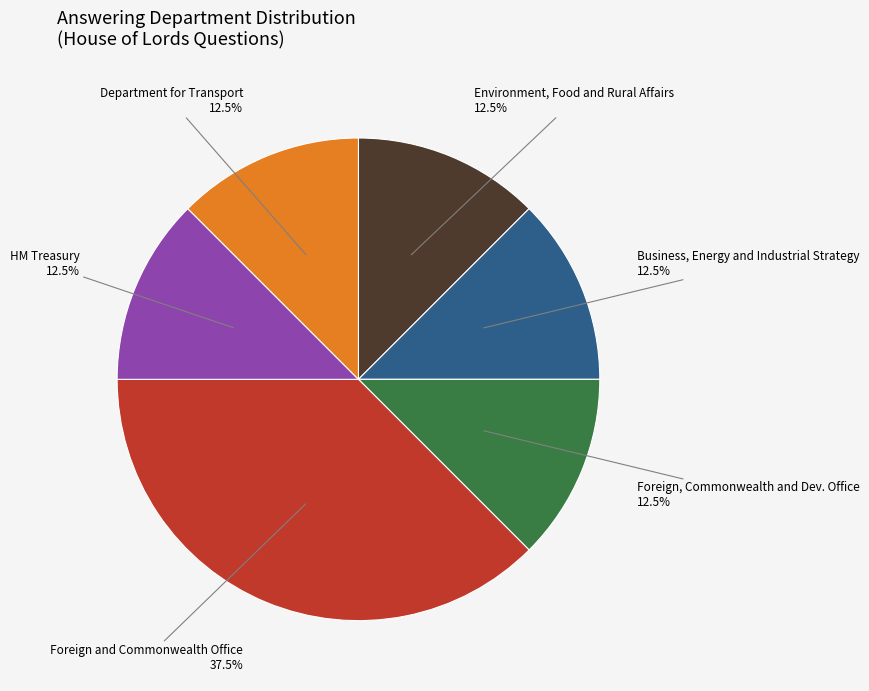

Is there any slice that represents more than half of the pie?

No